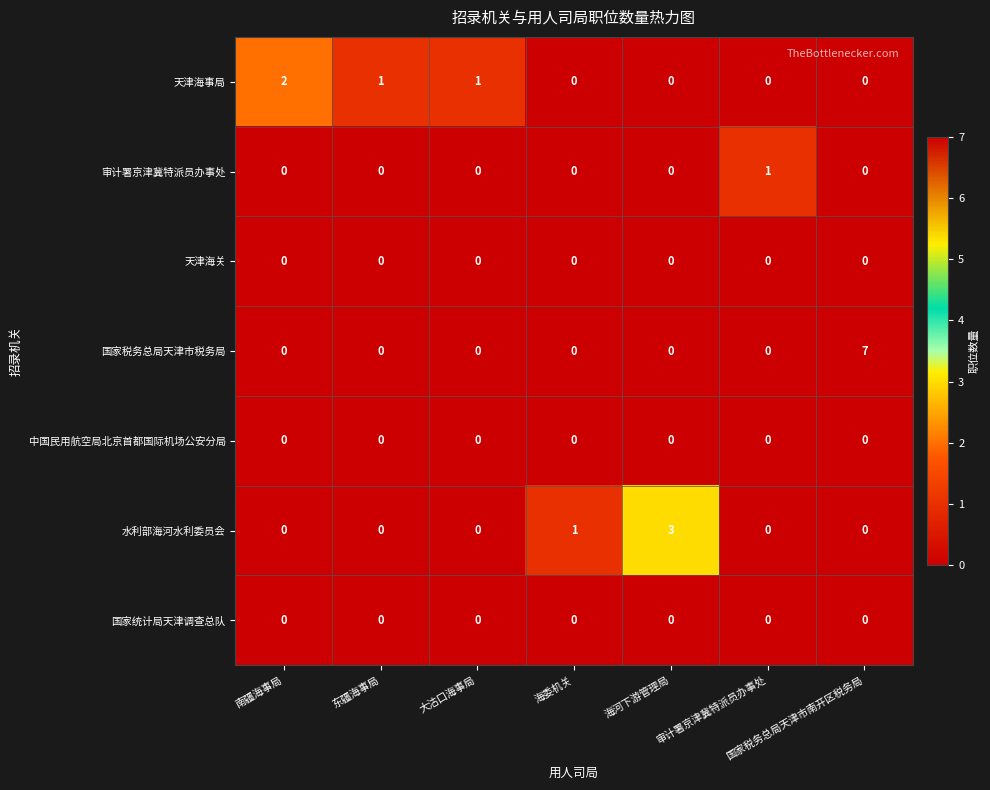

What is the spread (max minus min) of values at 大沽口海事局?

1